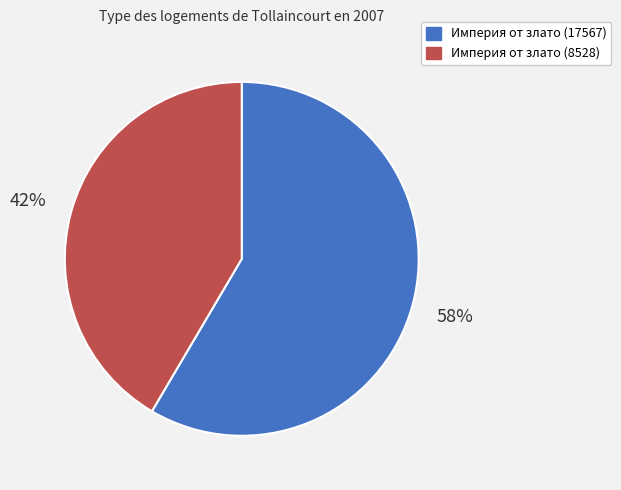

Rank the categories by value from lowest to highest.

Империя от злато (8528), Империя от злато (17567)